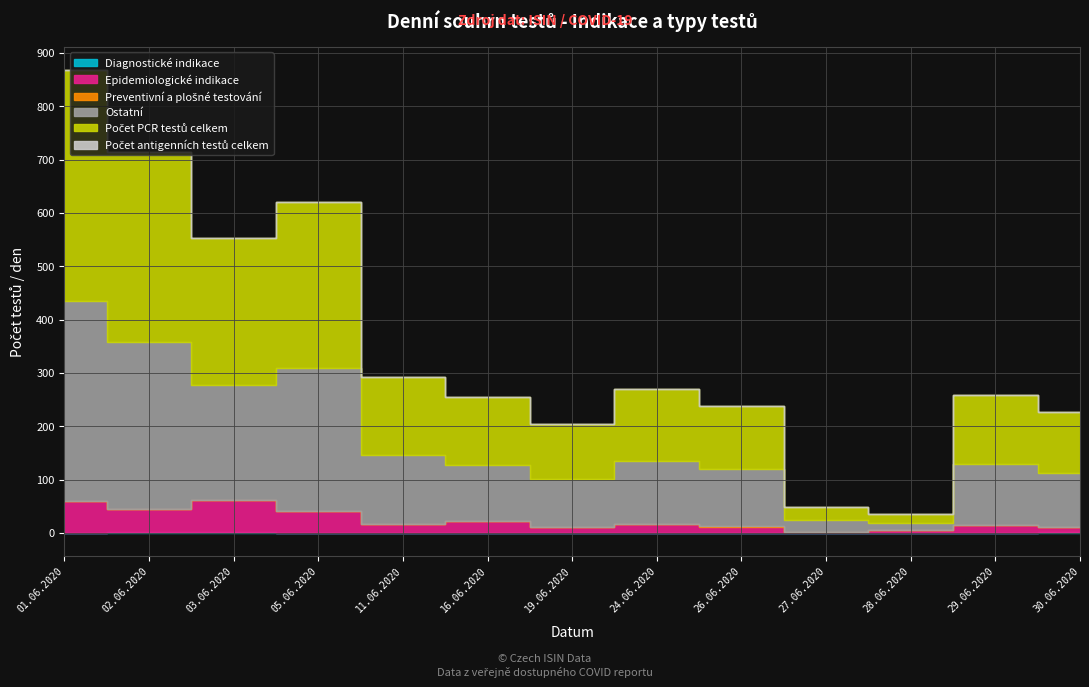

What value does the Ostatní series have at 02.06.2020?

314